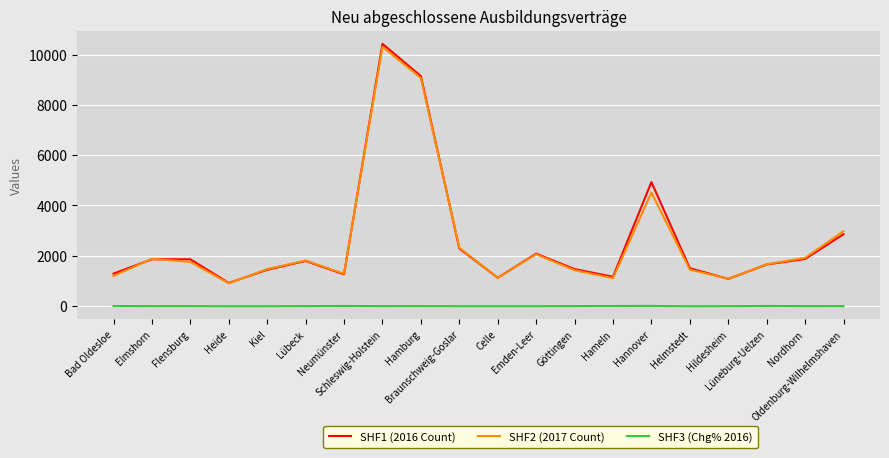

What is the maximum value shown in the chart?

10425.0